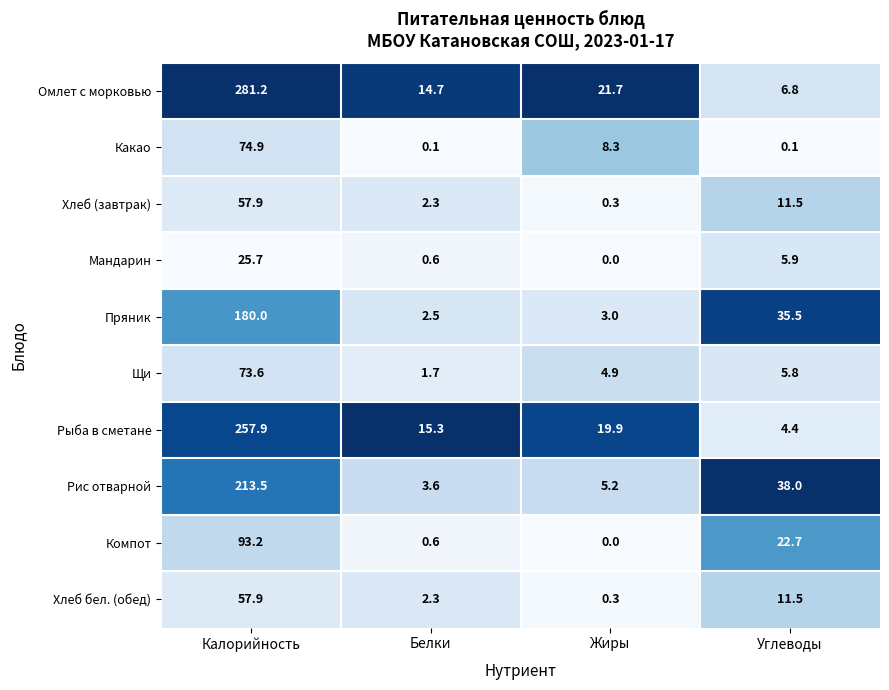

Where does the Хлеб бел. (обед) series first go above 11?

Калорийность